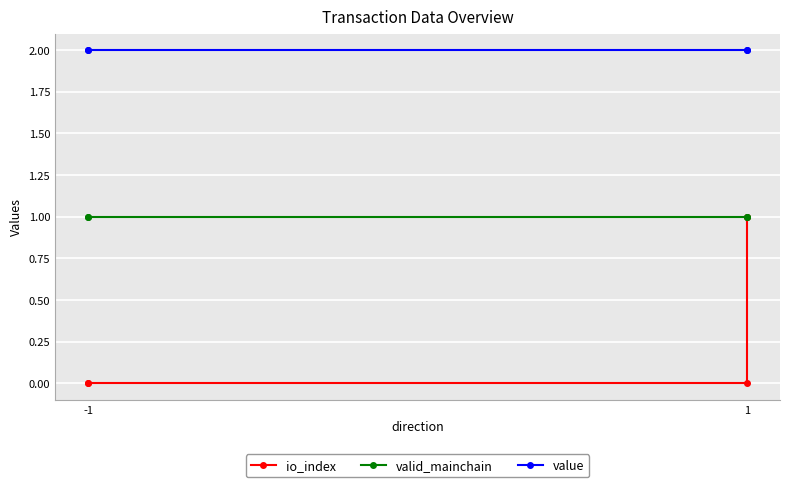

Which series has the largest range (max minus min)?

io_index